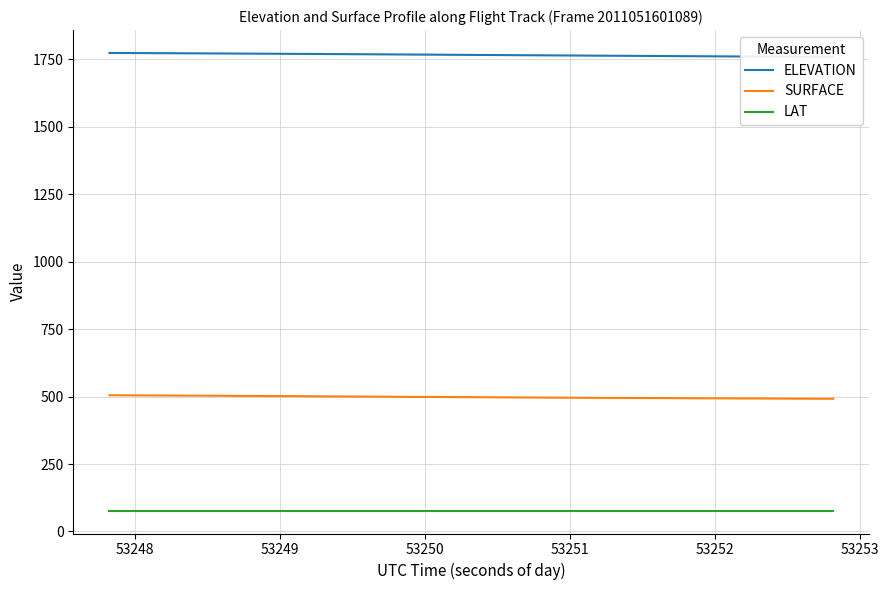

Rank the series by their maximum value, from highest to lowest.

ELEVATION, SURFACE, LAT